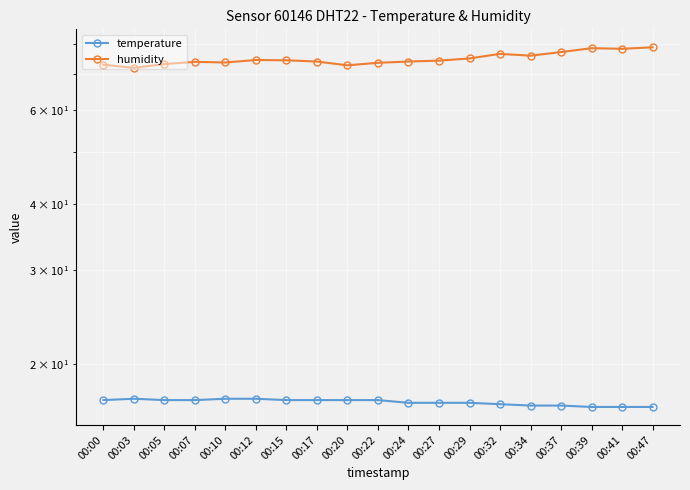

What is the difference between the temperature values at 00:07 and 00:29?

0.2